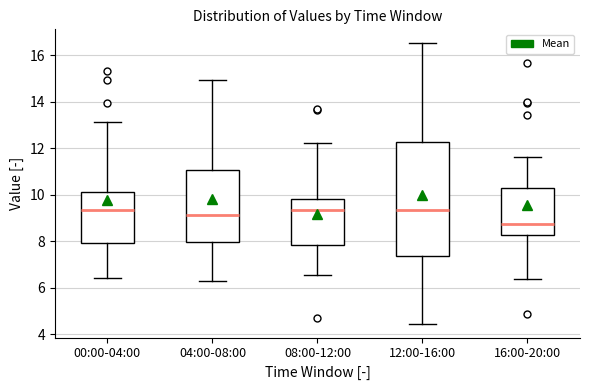

Which box is the tallest, from its lower edge to its upper edge?

12:00-16:00